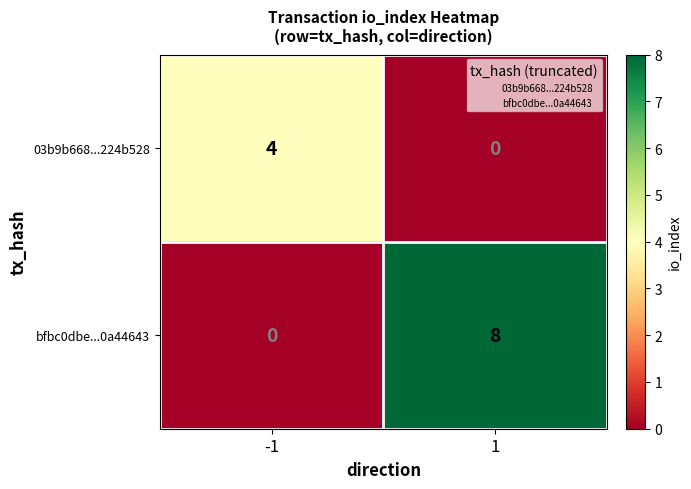

Reading right to left, what are all the values shown in this chart?

03b9b668...224b528: 1=0	-1=4
bfbc0dbe...0a44643: 1=8	-1=0